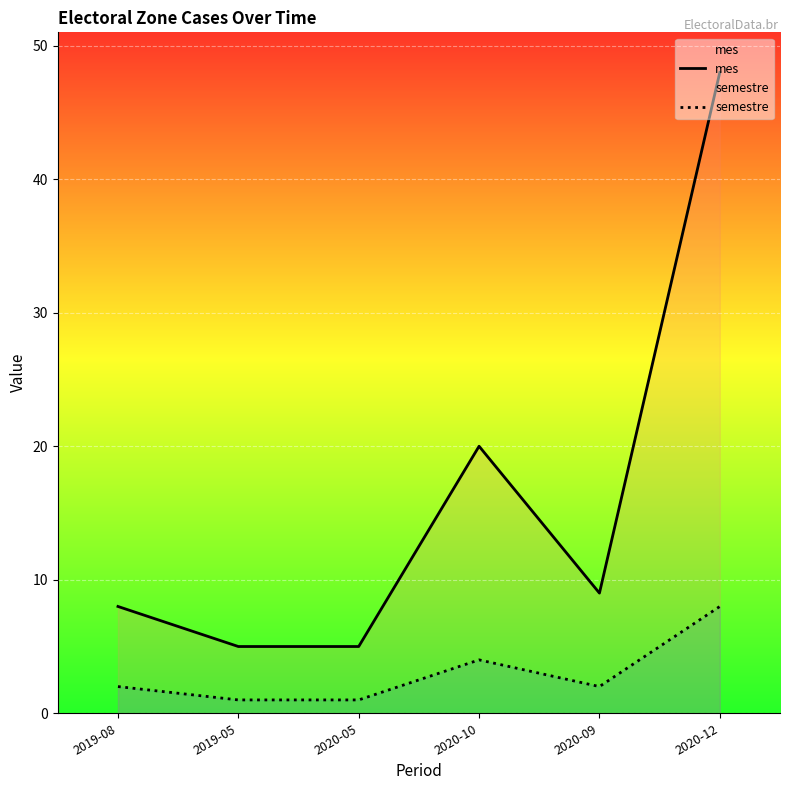

How many lines are shown in the chart?

2